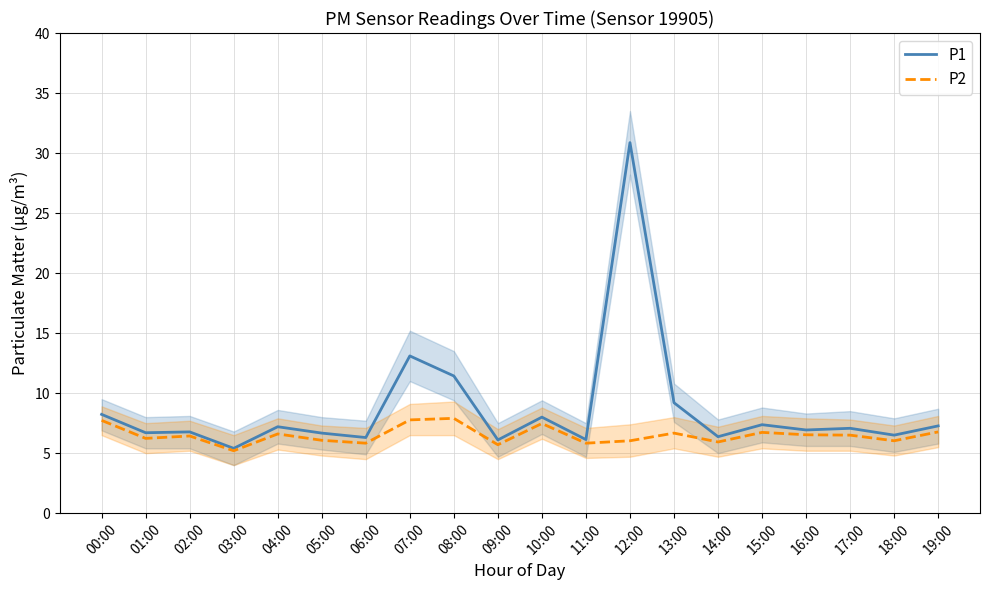

True or false: P1 and P2 cross at least once.

False